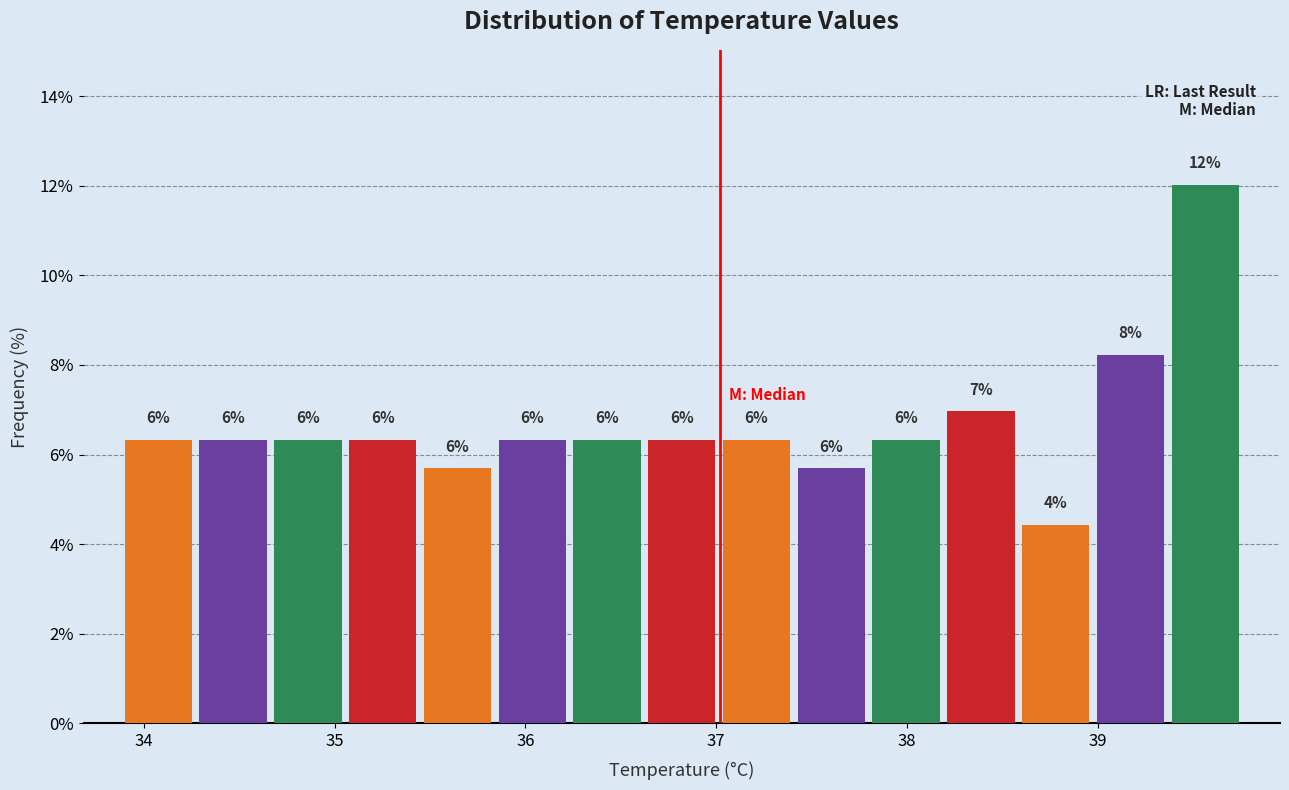

Around what value on the x-axis is the tallest bar? Give the approximate position of its centre, as read against the axis.

39.6